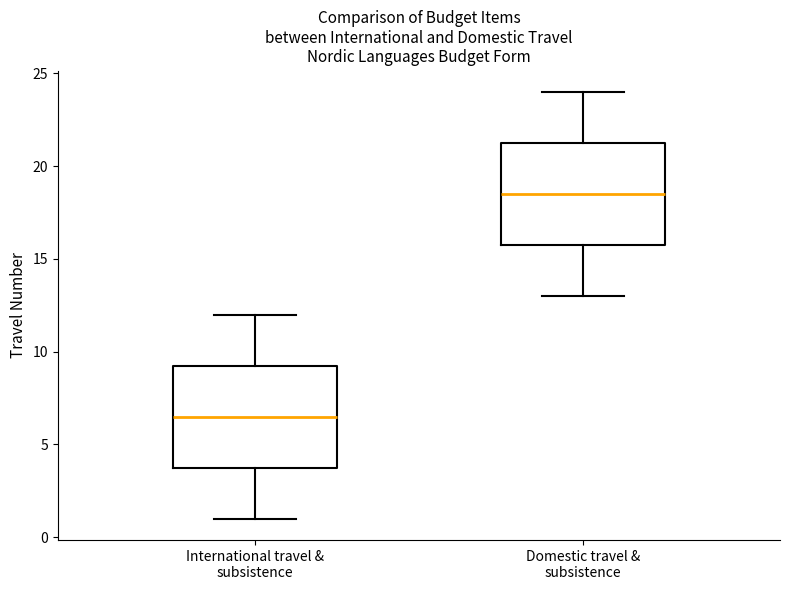

Reading left to right, read every box against the y-axis: the position of its median line, the range the box covers, and the ends of its whiskers. The values are not printed on the chart, so give them approximately, as read against the axis.

International travel & subsistence: median 6.5, box 4.0 to 9.5, whiskers 1.0 to 12.0
Domestic travel & subsistence: median 18.5, box 16.0 to 21.5, whiskers 13.0 to 24.0